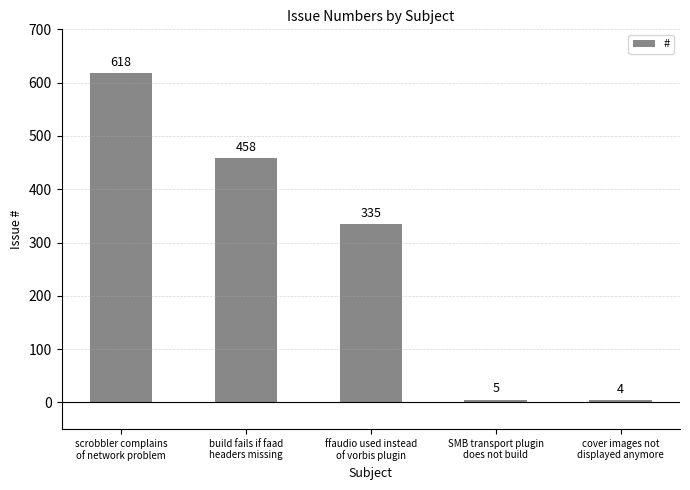

What is the average value?

284